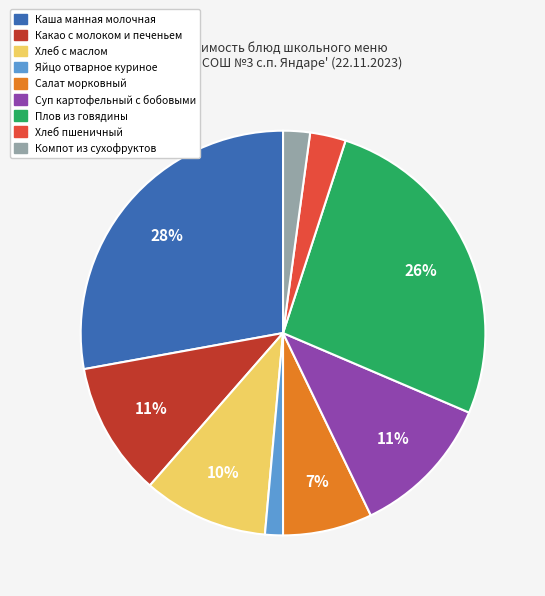

Does Каша манная молочная account for over 50% of the chart?

No